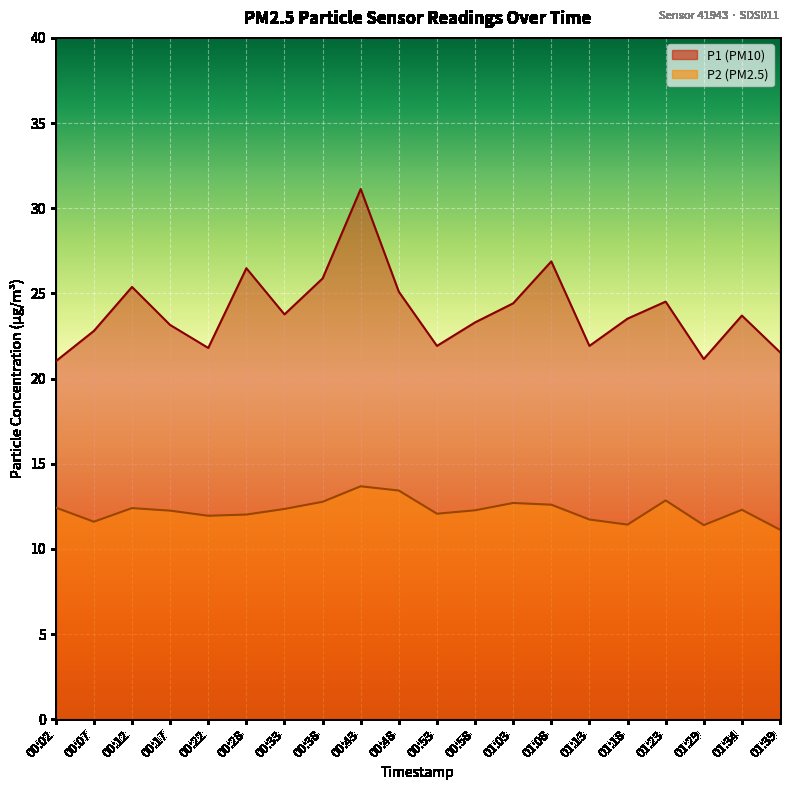

Where does the P2 series first go above 12?

00:02